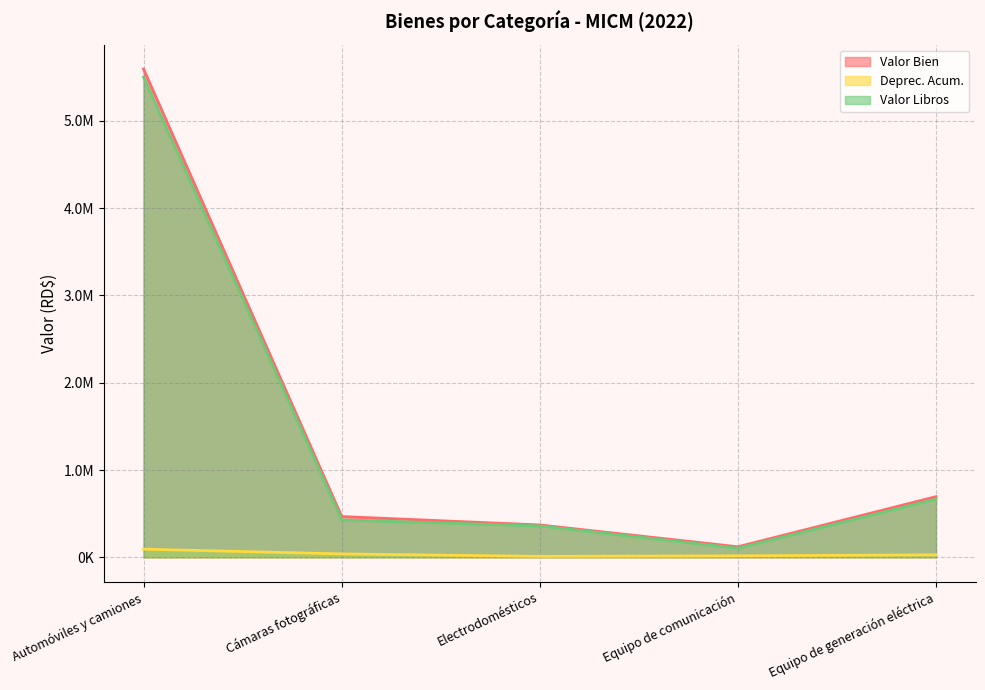

Between Automóviles y camiones and Cámaras fotográficas, which is larger?

Automóviles y camiones